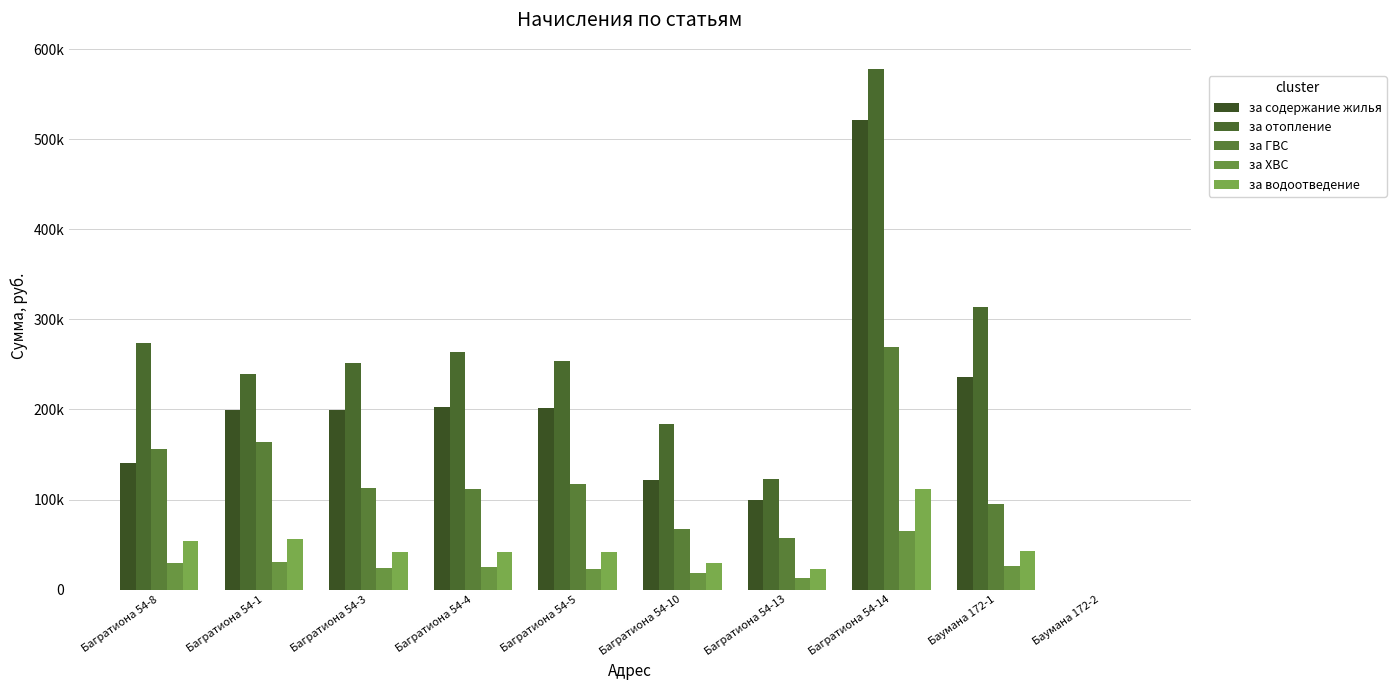

Which series has the widest spread of values?

за отопление